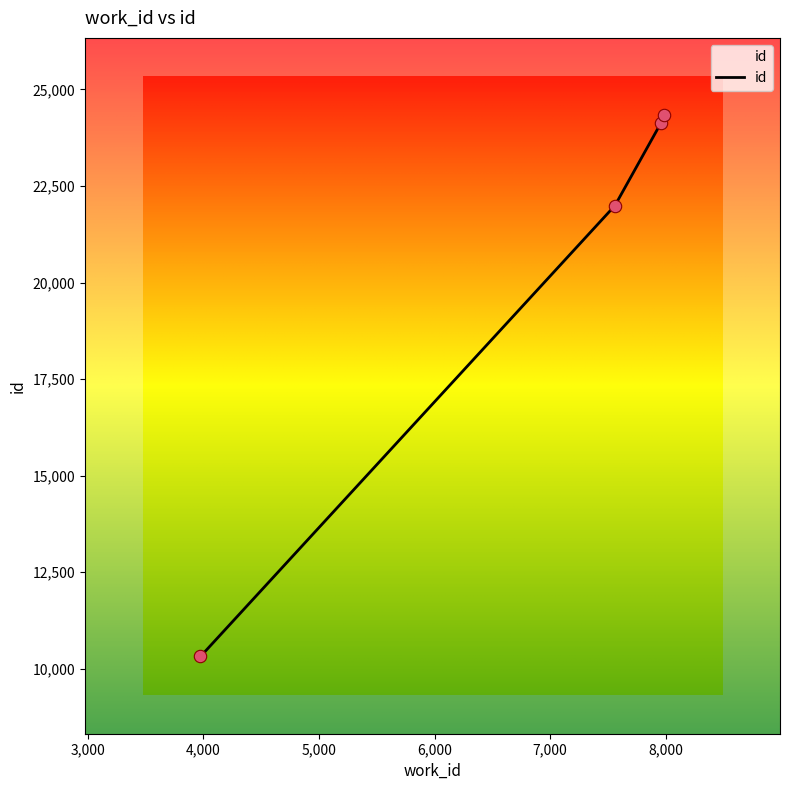

What is the difference between the maximum and minimum values?

14020